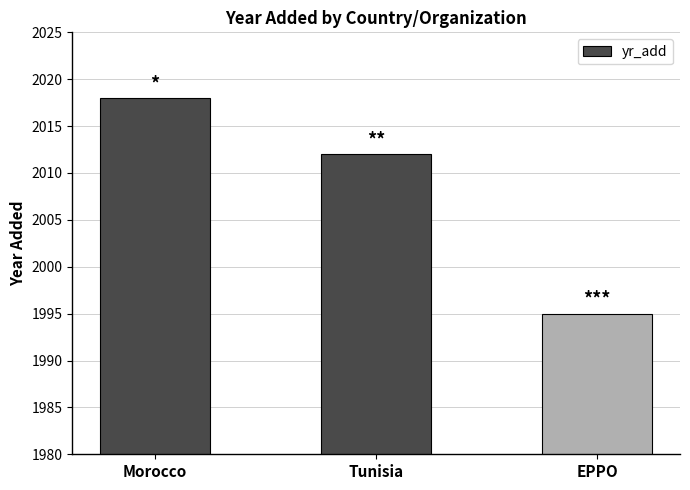

What is the minimum value shown in the chart?

1995